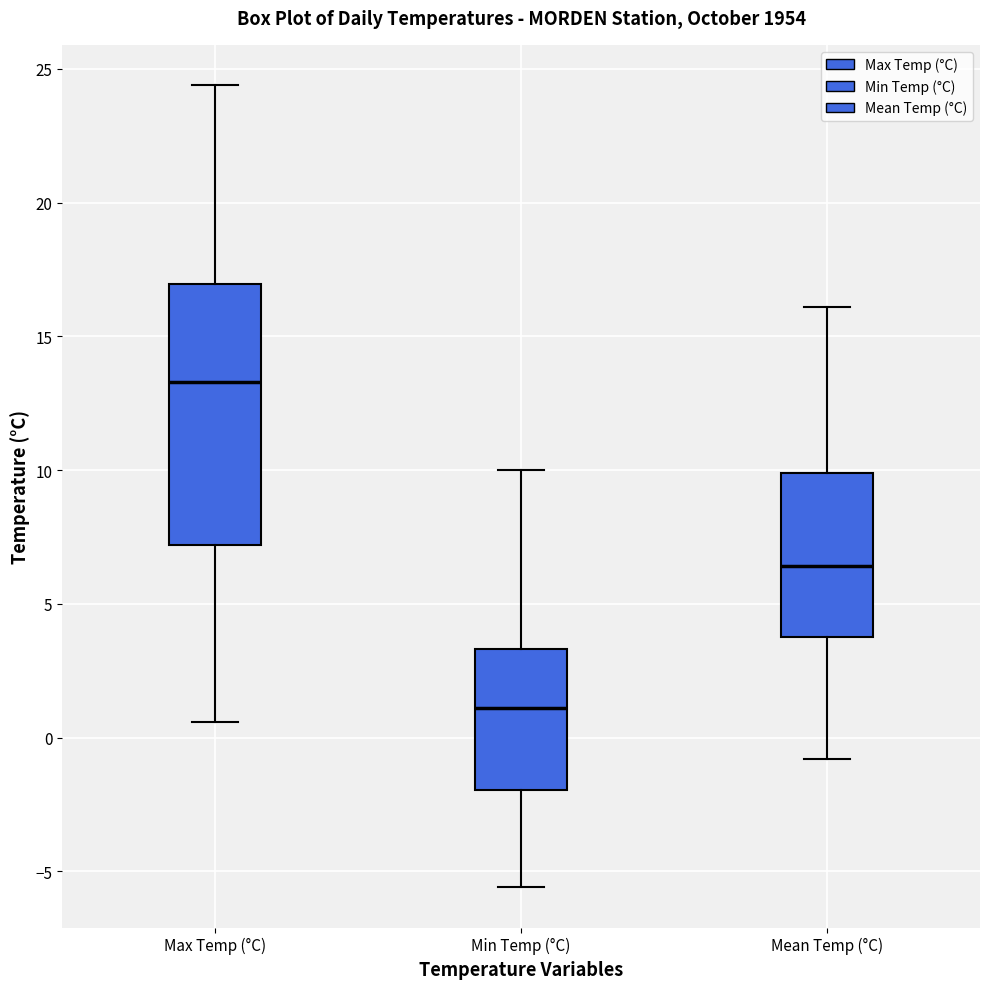

Reading left to right, transcribe this box plot: for each box, give where its median line is, the range the box spans, and where its two whiskers end, as read against the y-axis. The values are not printed on the chart, so give them approximately, as read against the axis.

Max Temp (°C): median 13.5, box 7.0 to 17.0, whiskers 0.5 to 24.5
Min Temp (°C): median 1.0, box -2.0 to 3.5, whiskers -5.5 to 10.0
Mean Temp (°C): median 6.5, box 4.0 to 10.0, whiskers -1.0 to 16.0